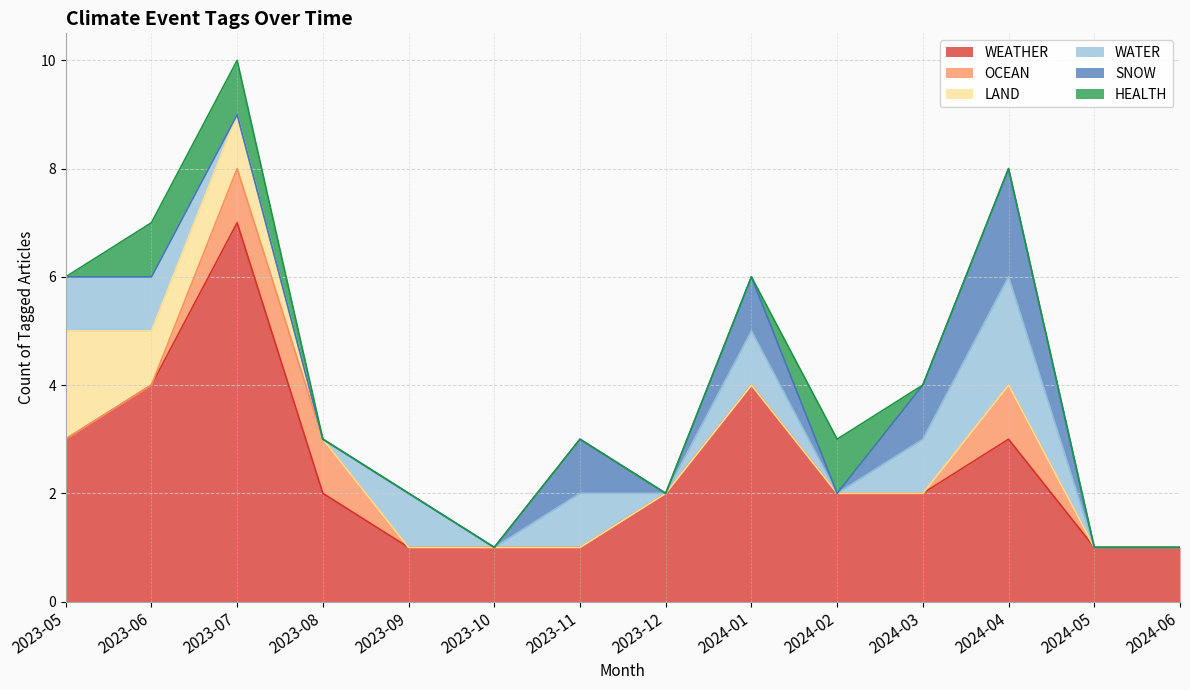

True or false: HEALTH and WATER cross at least once.

True